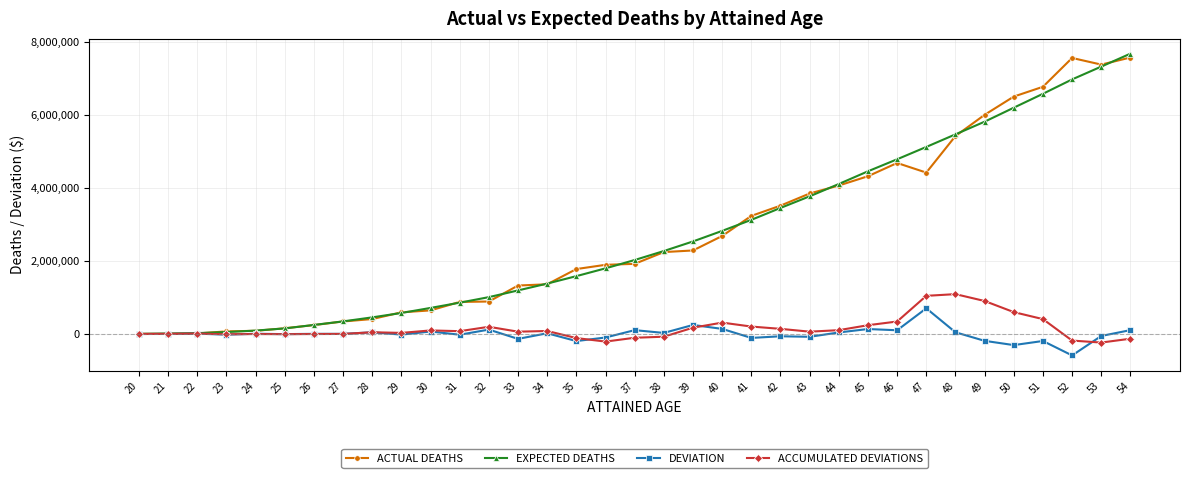

Which series has the widest spread of values?

EXPECTED DEATHS